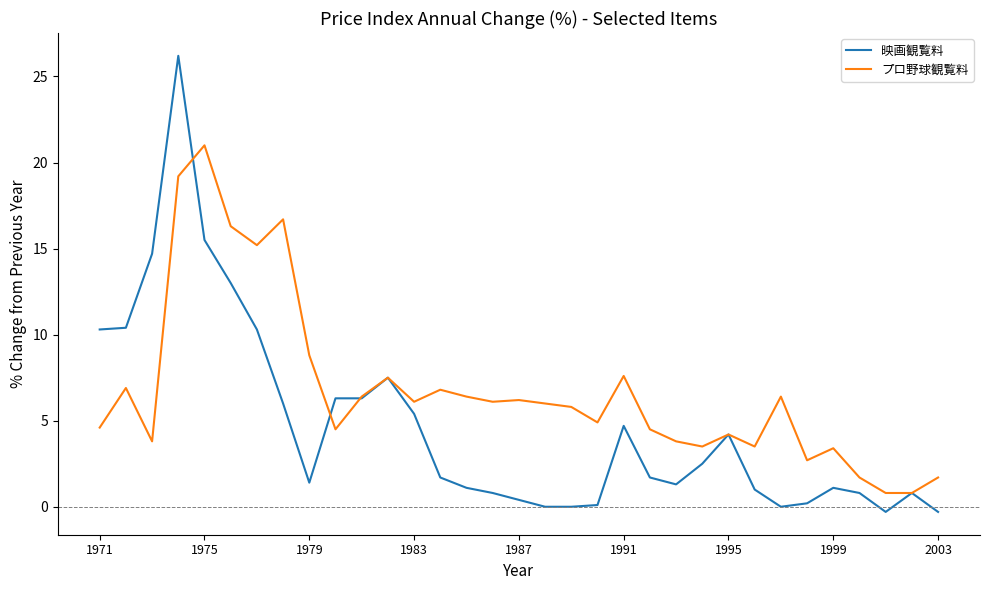

Is this an area chart (filled region under the line)?

No